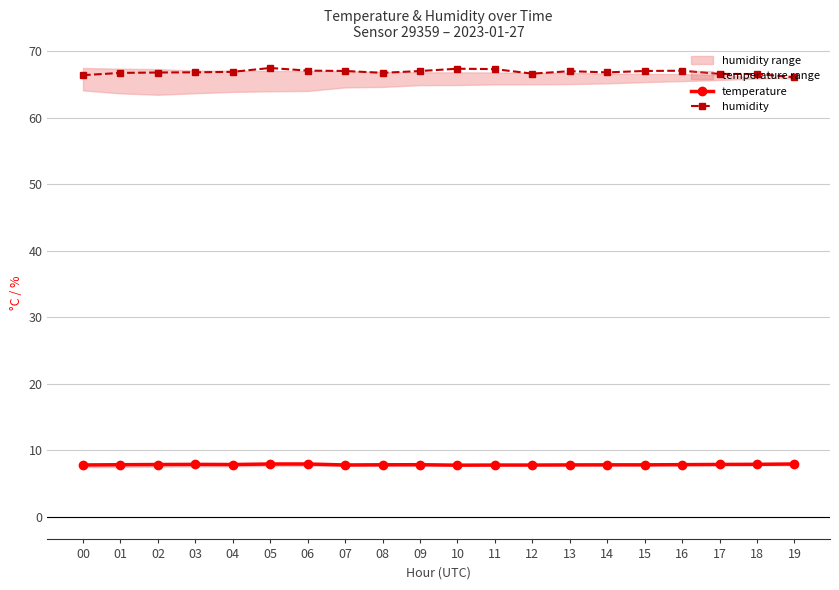

Where is the first local minimum for temperature?

04